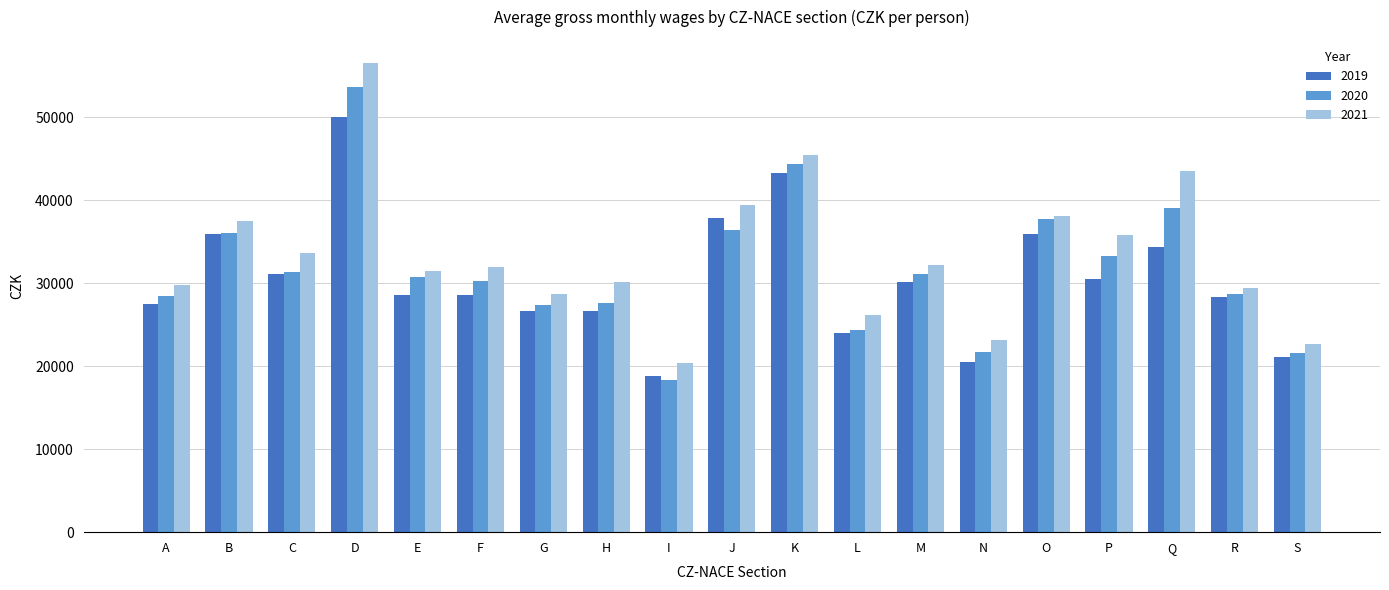

Between E and K, which series saw the biggest shift?

2019